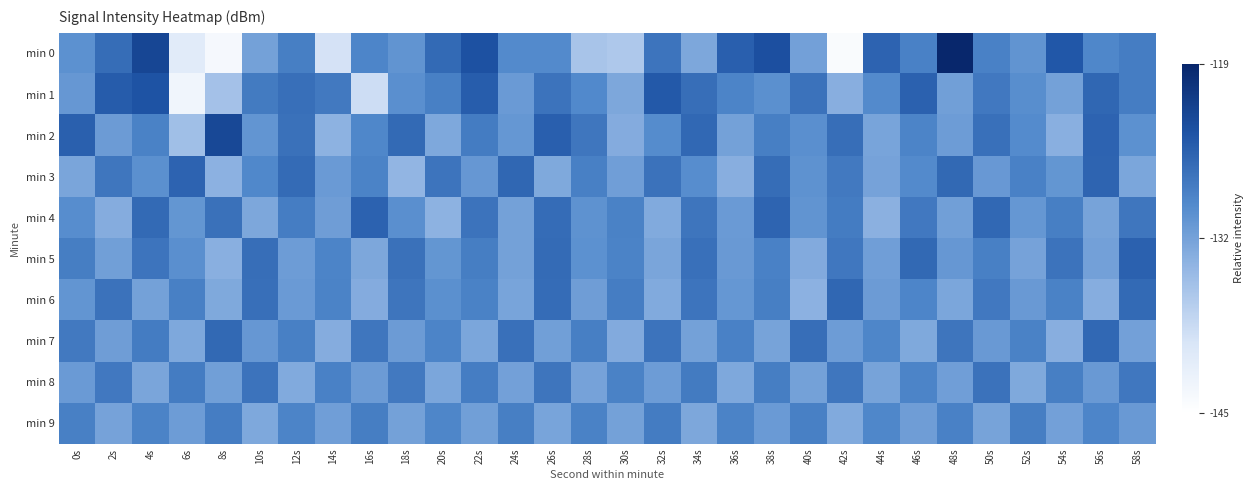

What is the difference between the highest and lowest values at 44s?

7.9